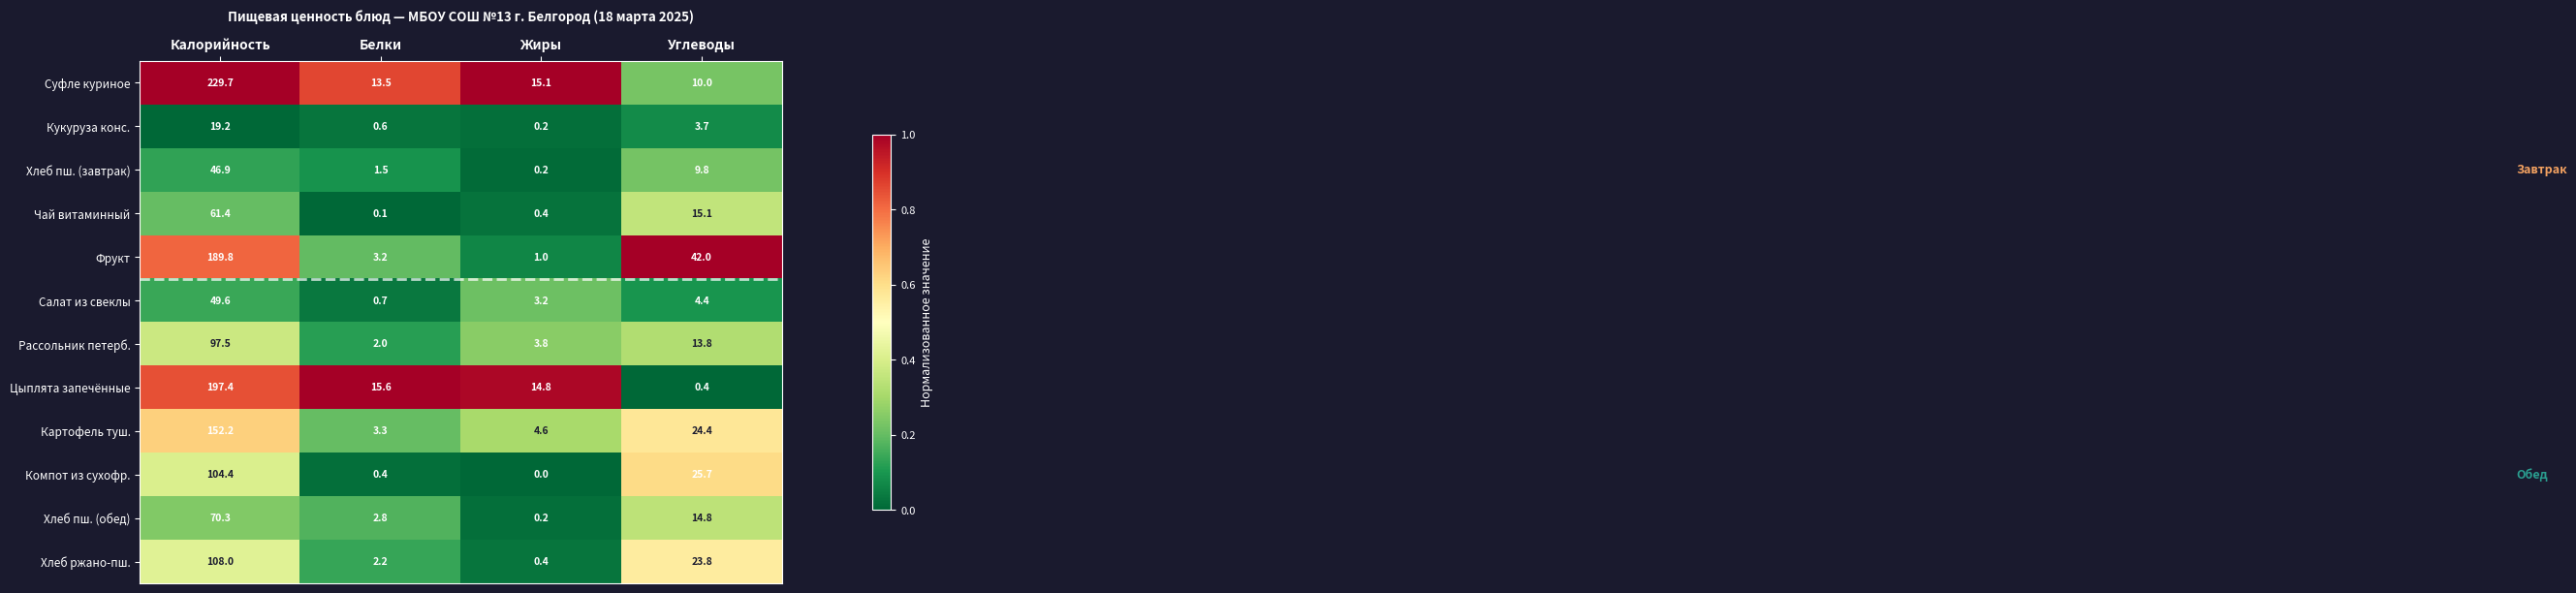

True or false: Кукуруза конс. has a value of 0.2 at Жиры.

True